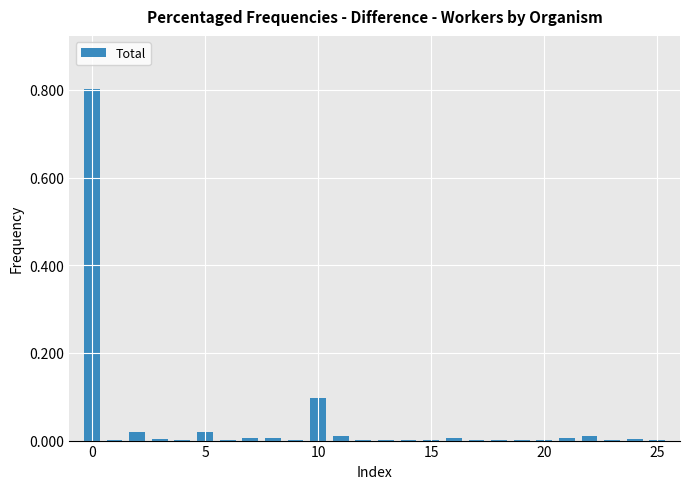

What is the sum of all values?

1.0